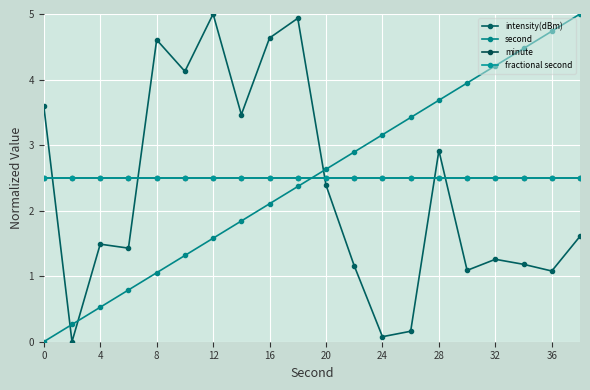

Is this an area chart (filled region under the line)?

No